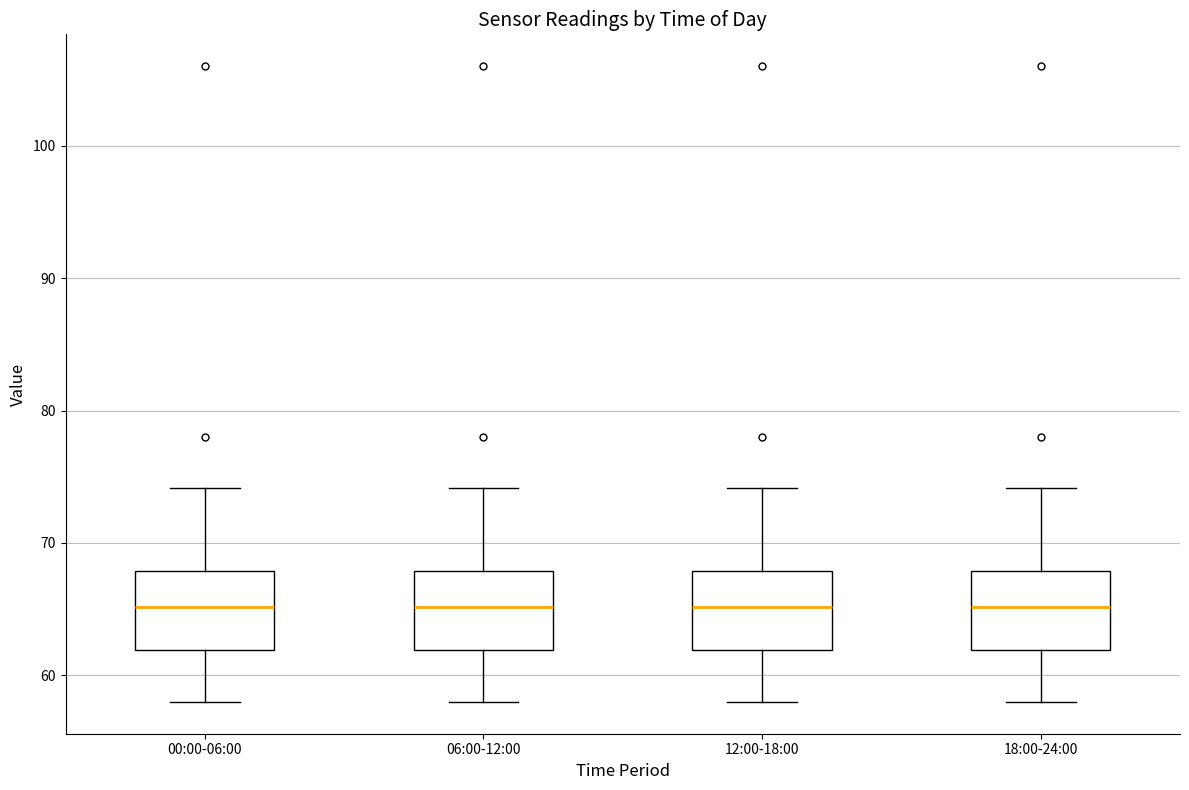

Reading left to right, transcribe this box plot: for each box, give where its median line is, the range the box spans, and where its two whiskers end, as read against the y-axis. The values are not printed on the chart, so give them approximately, as read against the axis.

00:00-06:00: median 65, box 62 to 68, whiskers 58 to 74
06:00-12:00: median 65, box 62 to 68, whiskers 58 to 74
12:00-18:00: median 65, box 62 to 68, whiskers 58 to 74
18:00-24:00: median 65, box 62 to 68, whiskers 58 to 74